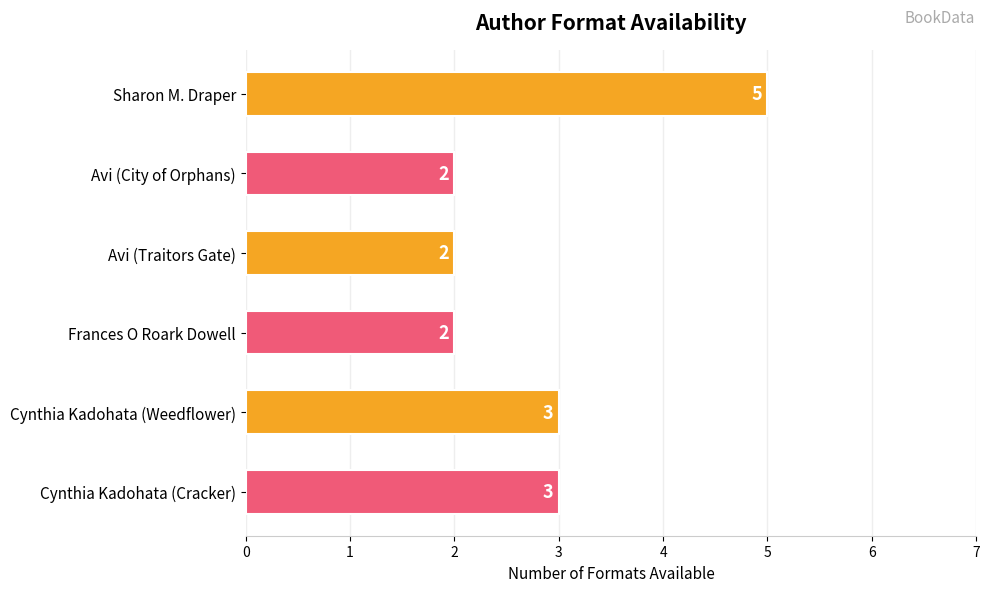

How many bars are there in total?

6